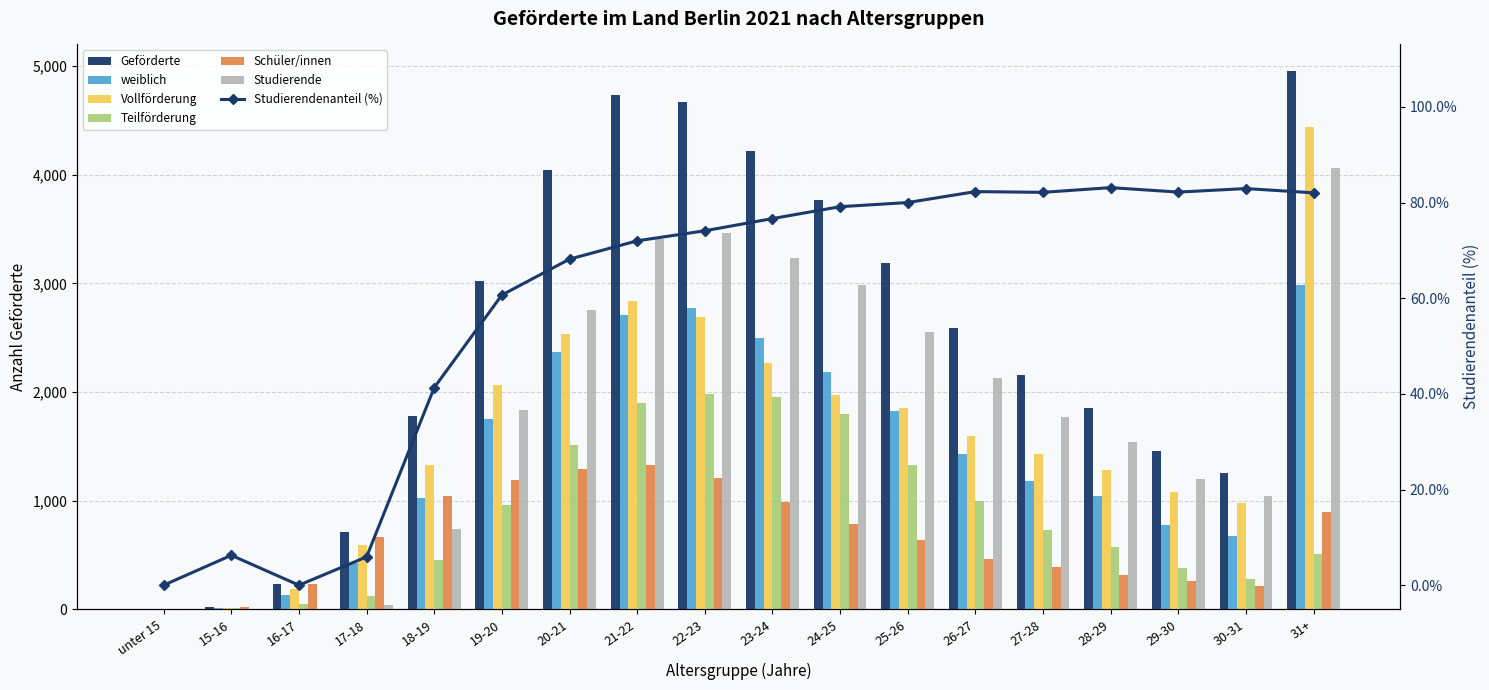

What position from the left is unter 15?

1